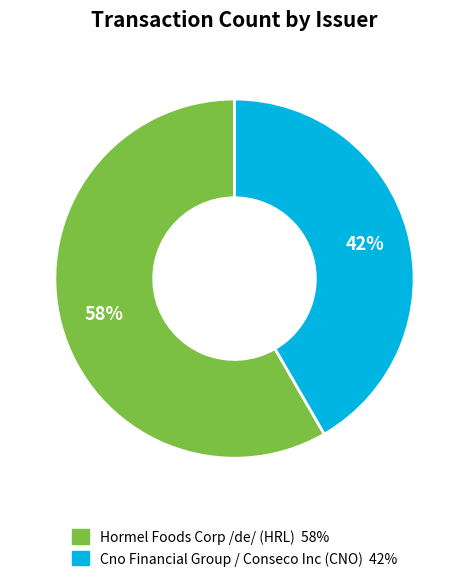

What is the ratio of the value at Hormel Foods Corp /de/ (HRL) to the value at Cno Financial Group / Conseco Inc (CNO)?

1.4